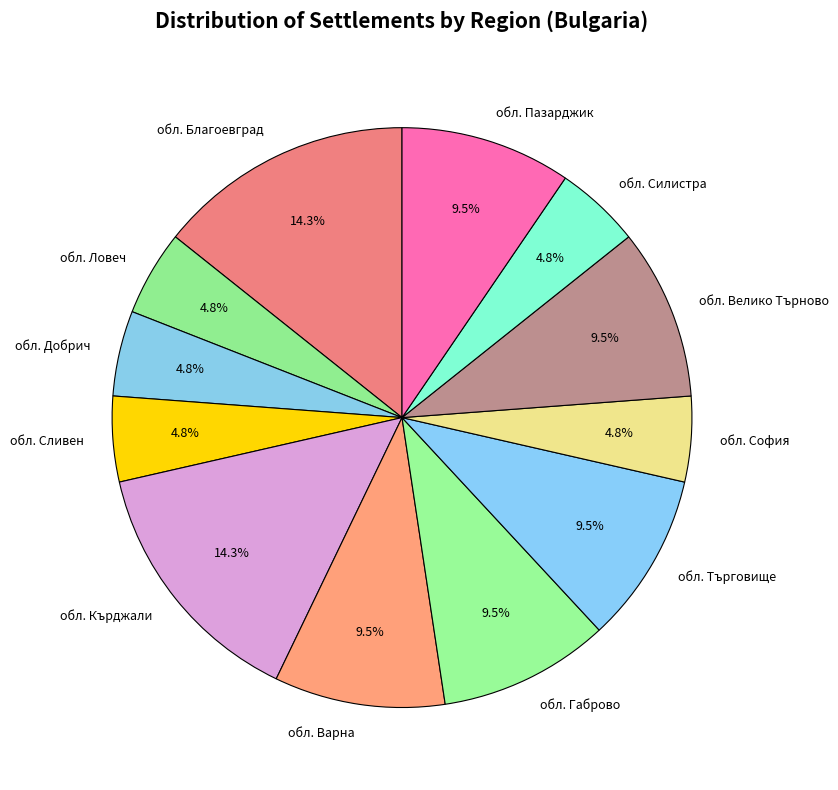

What percentage do обл. Търговище and обл. Габрово together represent?

19.0%